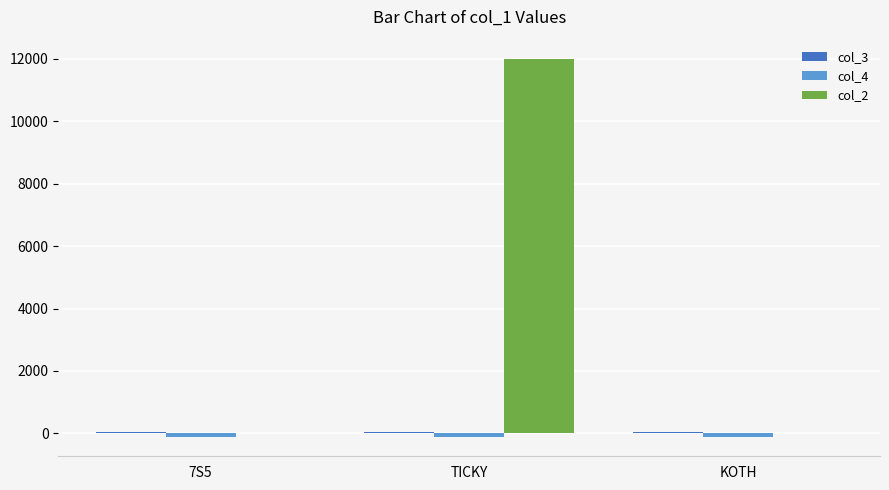

At which category is the sum across all series the highest?

TICKY